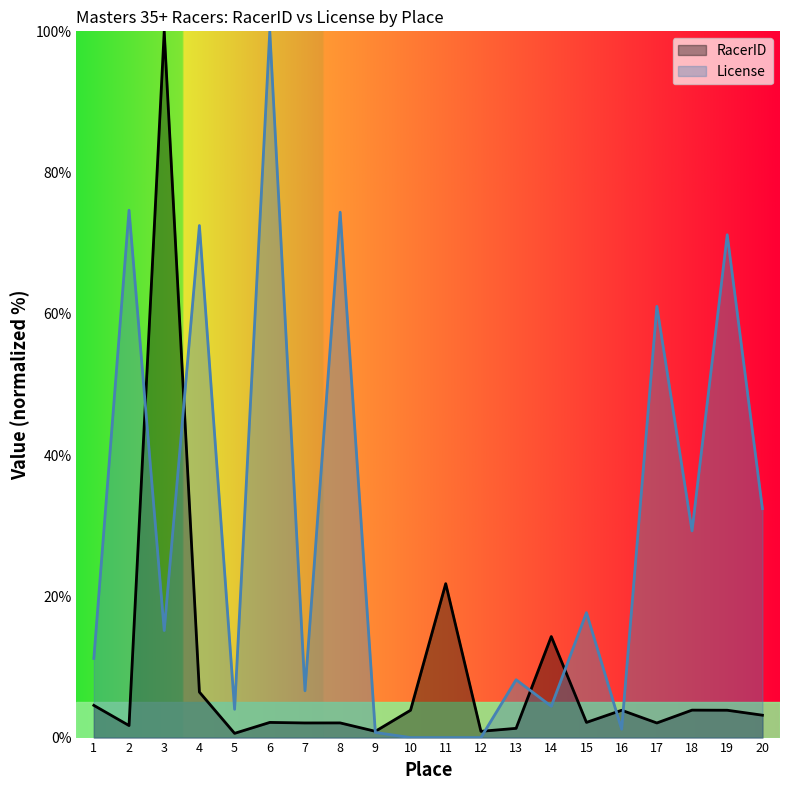

Reading left to right, what are all the values shown in this chart?

RacerID: 4.6	1.7	100.0	6.4	0.6	2.1	2.1	2.1	0.9	3.9	21.8	0.9	1.3	14.3	2.1	3.9	2.1	3.9	3.9	3.2
License: 11.2	74.7	15.2	72.5	4.0	100.0	6.6	74.4	0.7	0.0	0.0	0.0	8.2	4.4	17.7	1.2	61.1	29.3	71.2	32.4